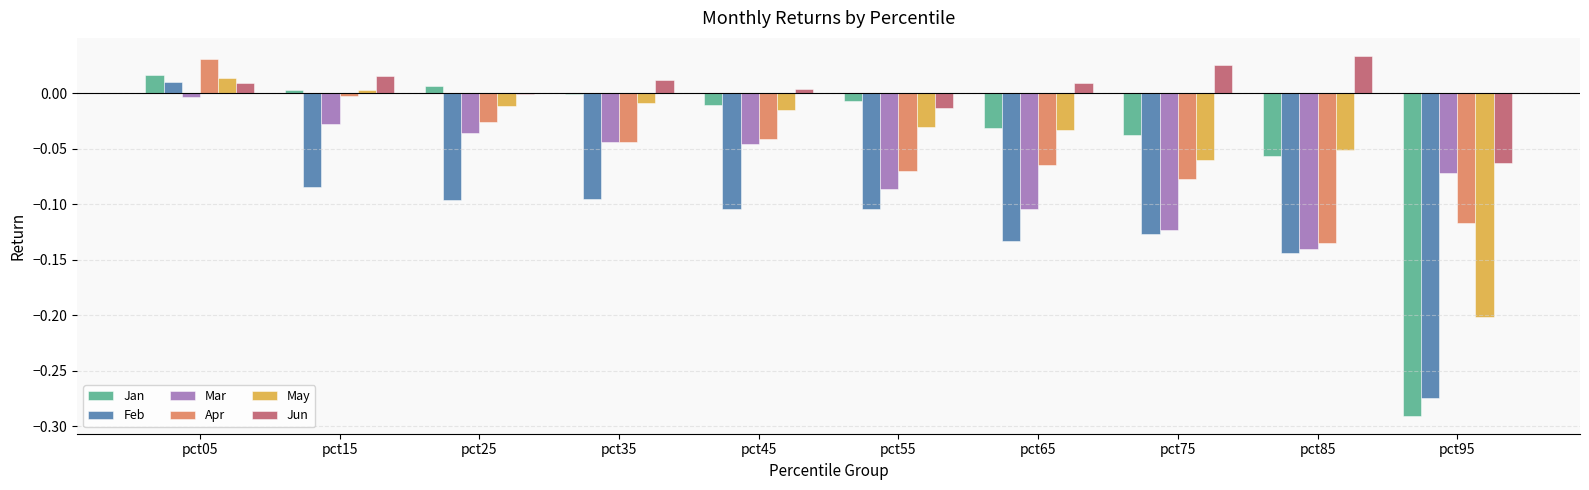

Between pct15 and pct55, which series saw the biggest shift?

Apr